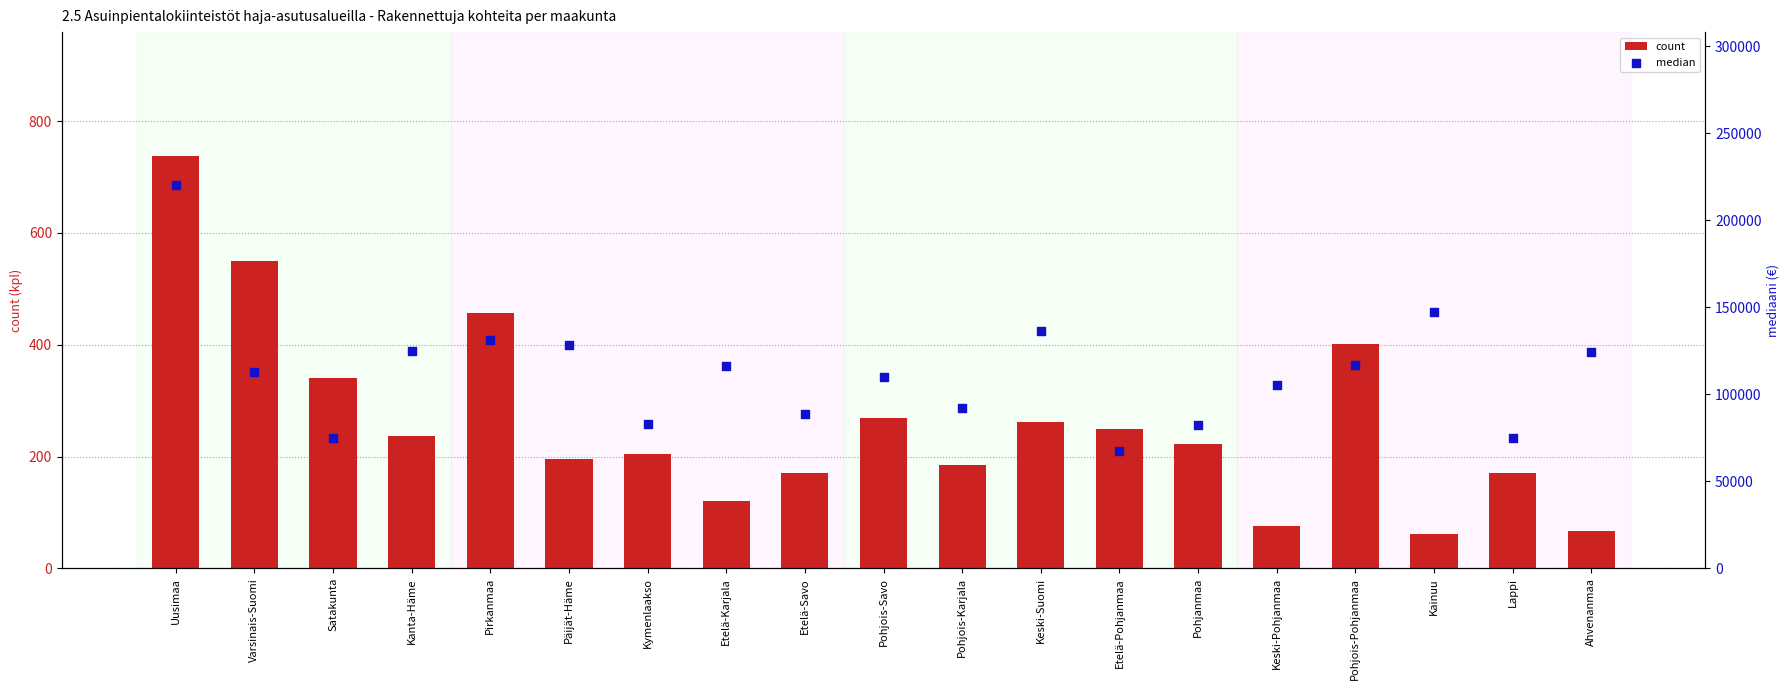

Which series contains the highest Y value?

median